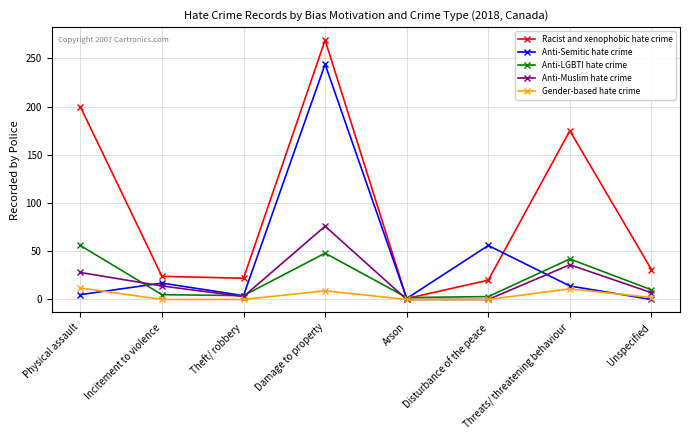

How many interior local valleys does the Anti-Semitic hate crime series have?

2